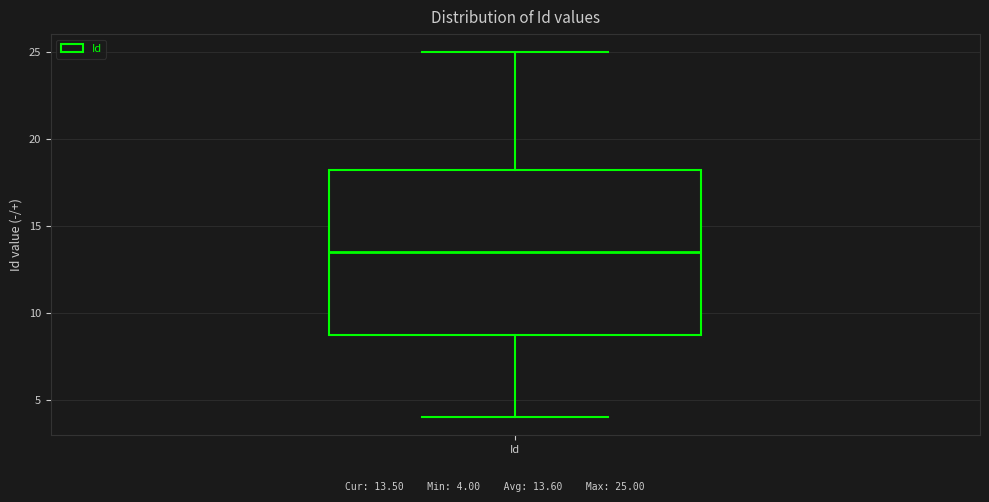

Read this box plot against the y-axis: the position of the median line, the range covered by the box, and the ends of both whiskers. The values are not printed on the chart, so give them approximately, as read against the axis.

median 13.5, box 9.0 to 18.5, whiskers 4.0 to 25.0